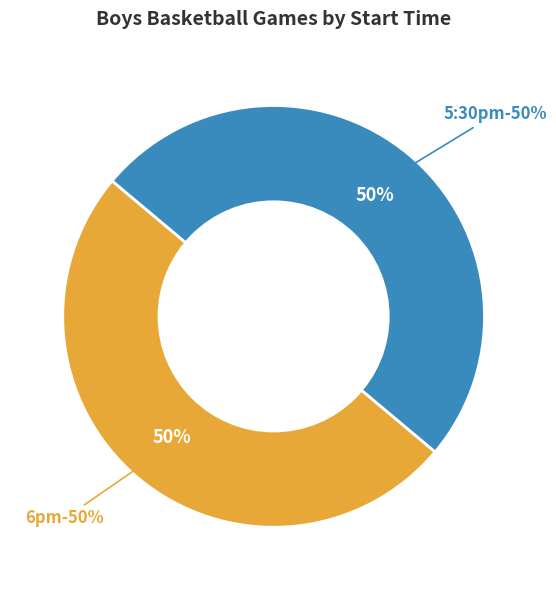

Do 5:30pm and 6pm together represent more than half of the pie?

Yes